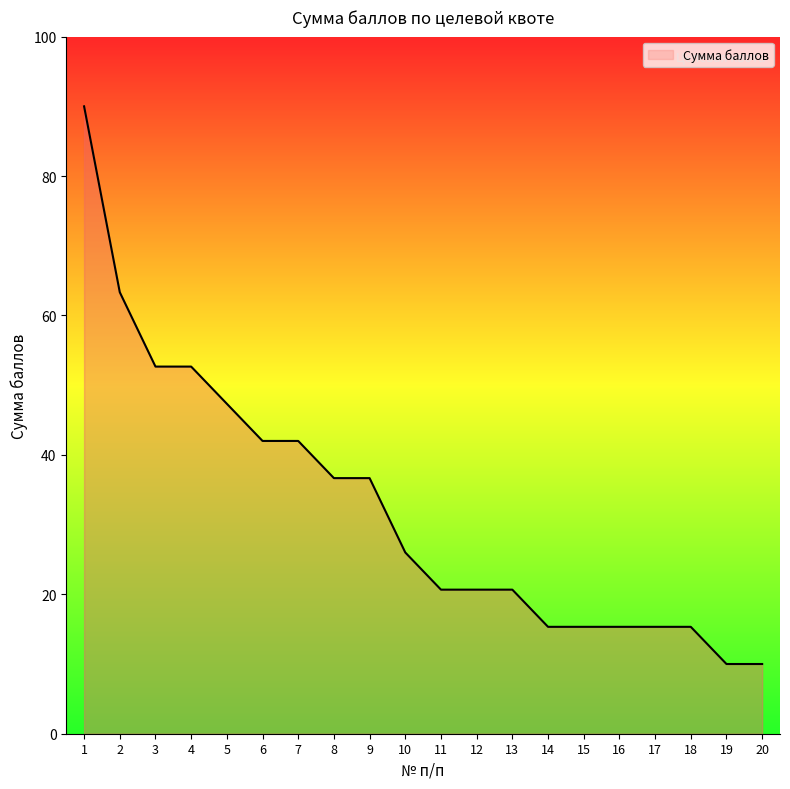

What is the minimum value shown in the chart?

10.0